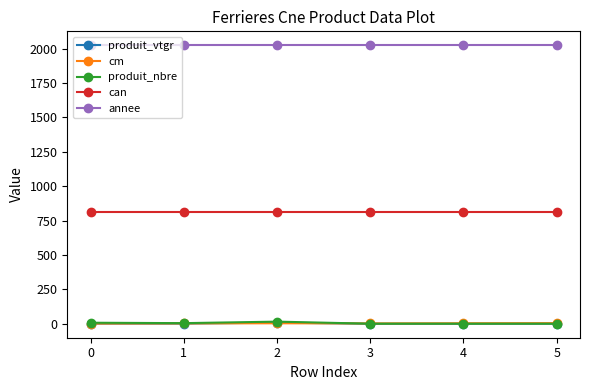

The value of annee at 2 is 2024.0. True or false?

True